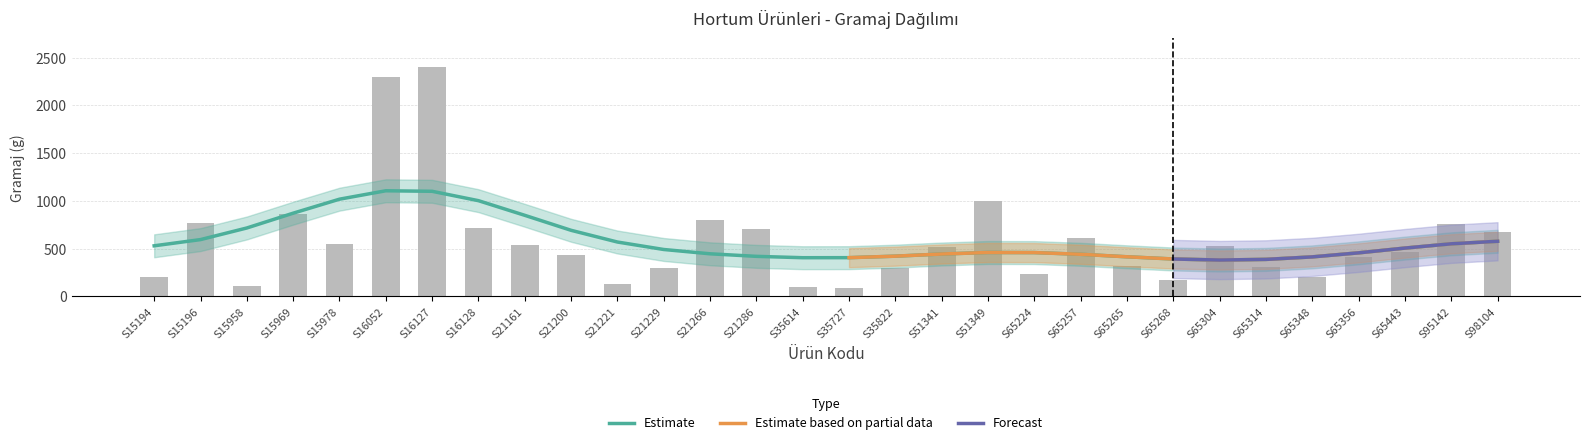

Which has a higher value, S16052 or S35822?

S16052